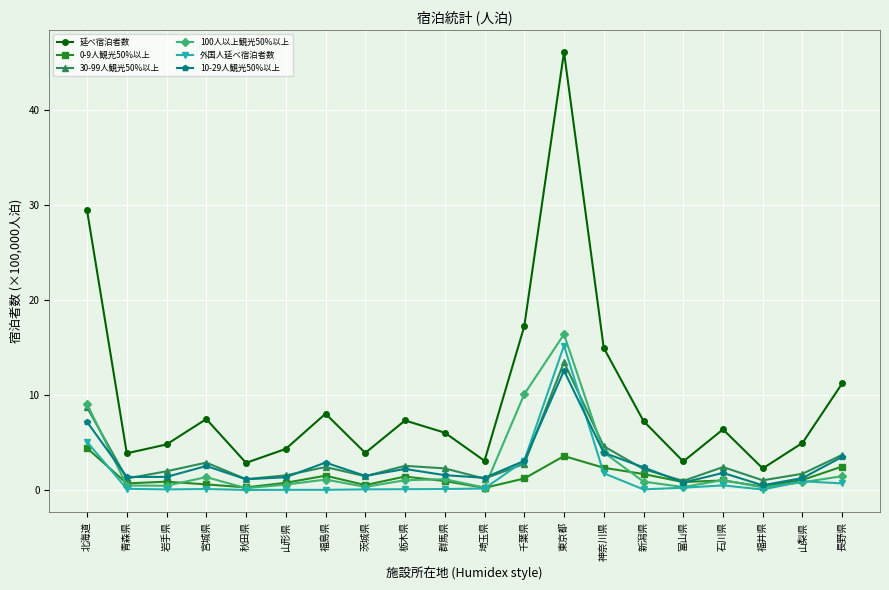

At which label does 100人以上観光50%以上 first exceed 1?

北海道